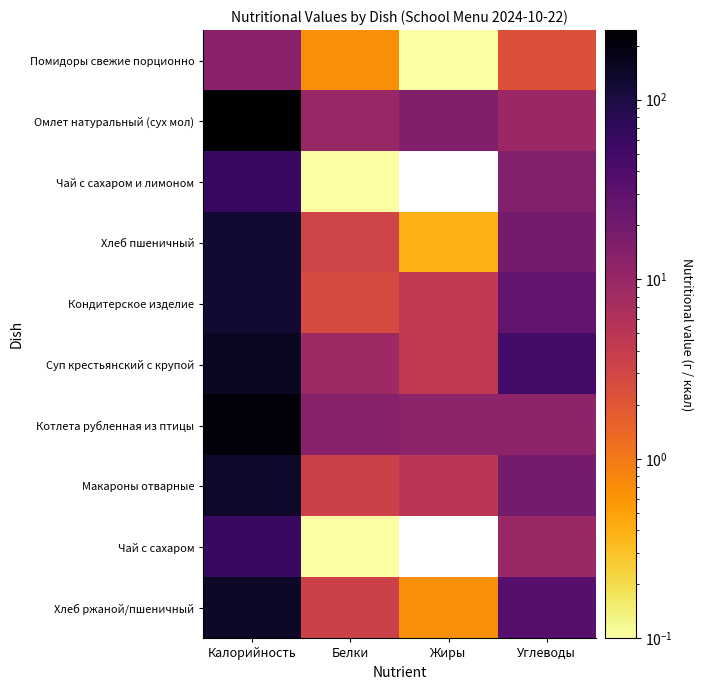

List the series in order of their peak value, lowest first.

Помидоры свежие порционно, Чай с сахаром и лимоном, Чай с сахаром, Кондитерское изделие, Хлеб пшеничный, Макароны отварные, Хлеб ржаной/пшеничный, Суп крестьянский с крупой, Котлета рубленная из птицы, Омлет натуральный (сух мол)